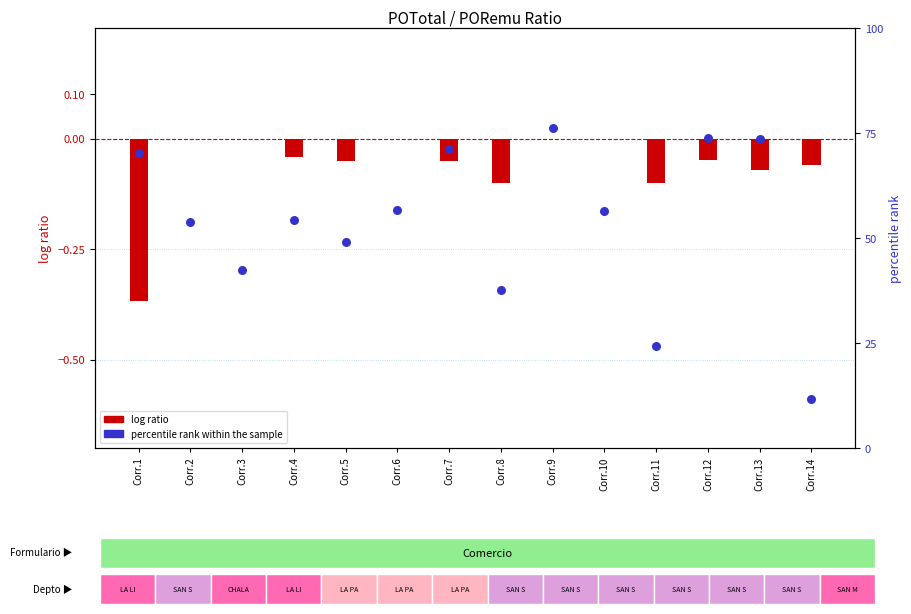

At which category is the sum across all series the highest?

Corr.9